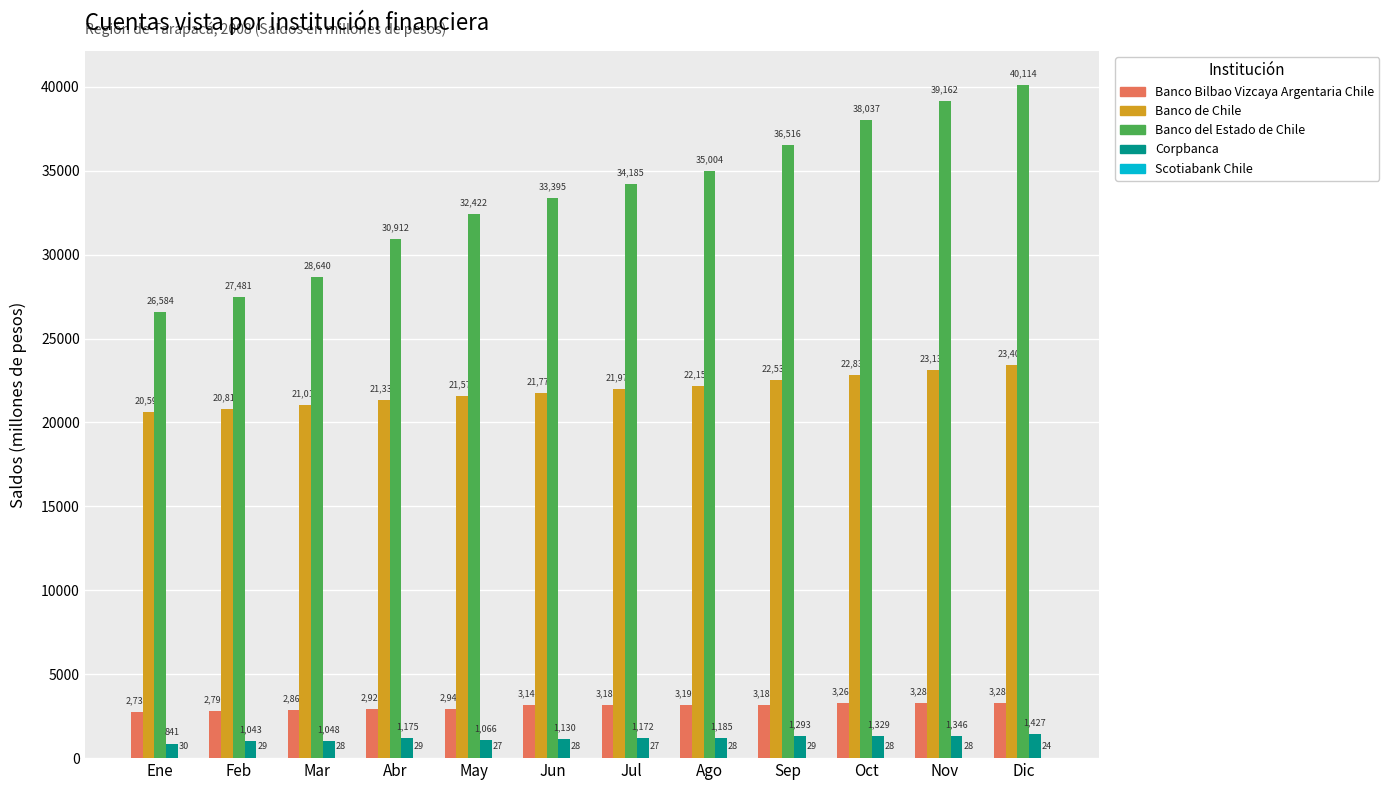

Where is Banco de Chile nearest to the value 22001?

Jul